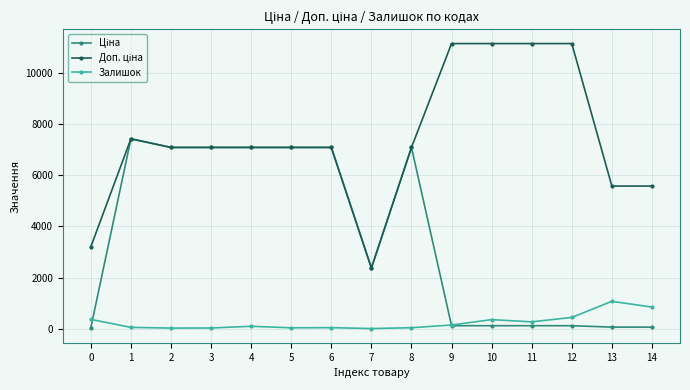

What is the difference between the highest and lowest values at 7?

2372.4